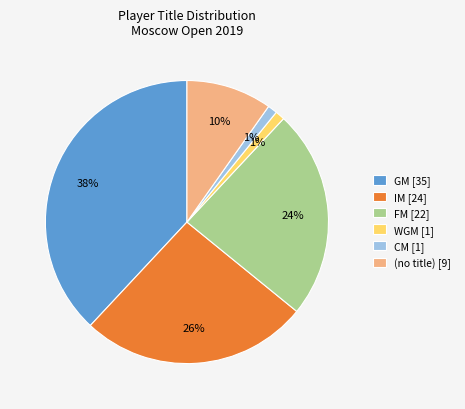

True or false: IM [24] accounts for 26% of the total.

True